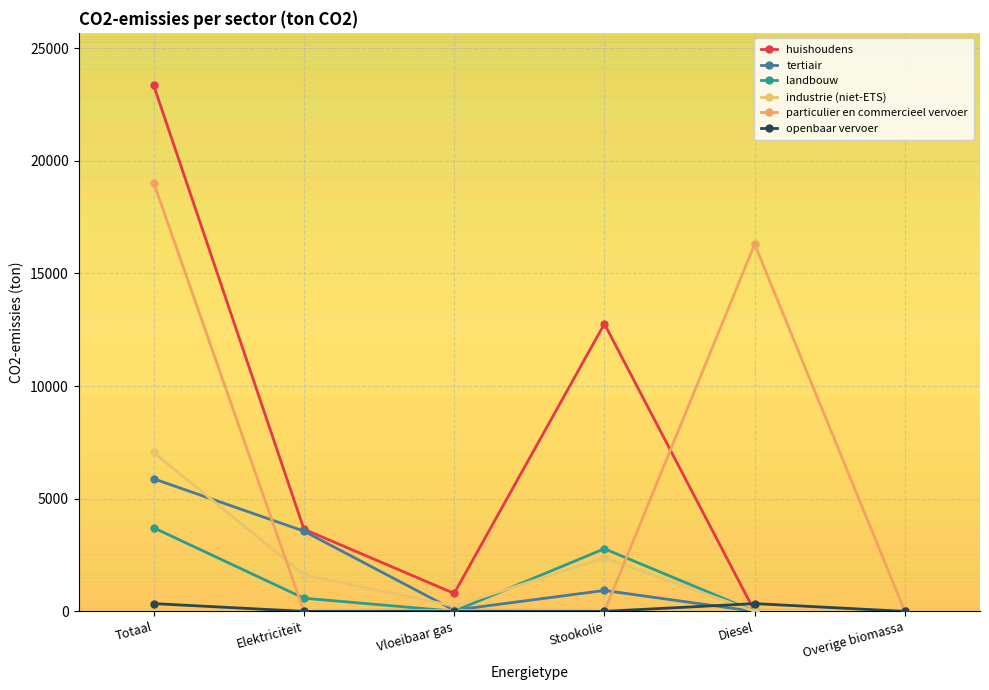

The value of particulier en commercieel vervoer at Diesel is 28821.8. True or false?

False